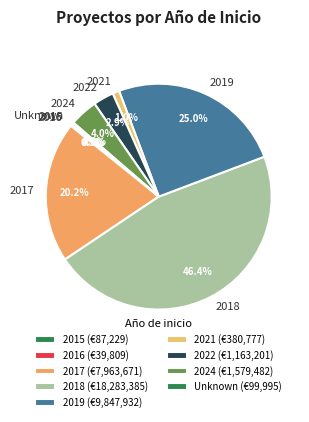

Is it true that 2021 is 1% of the pie?

True